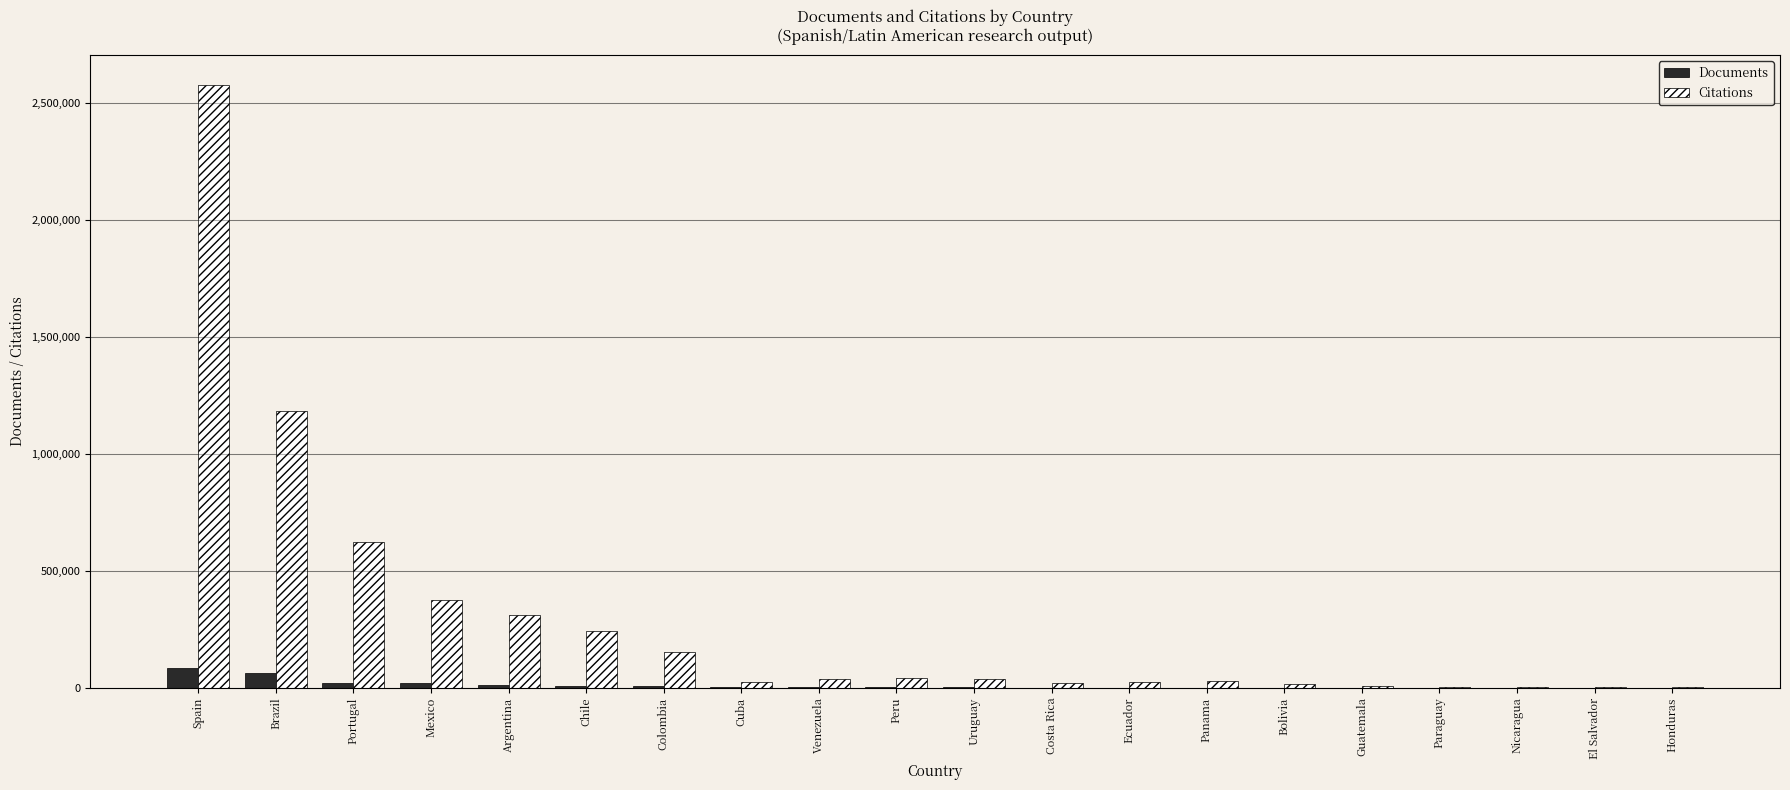

What is the maximum value shown in the chart?

2574005